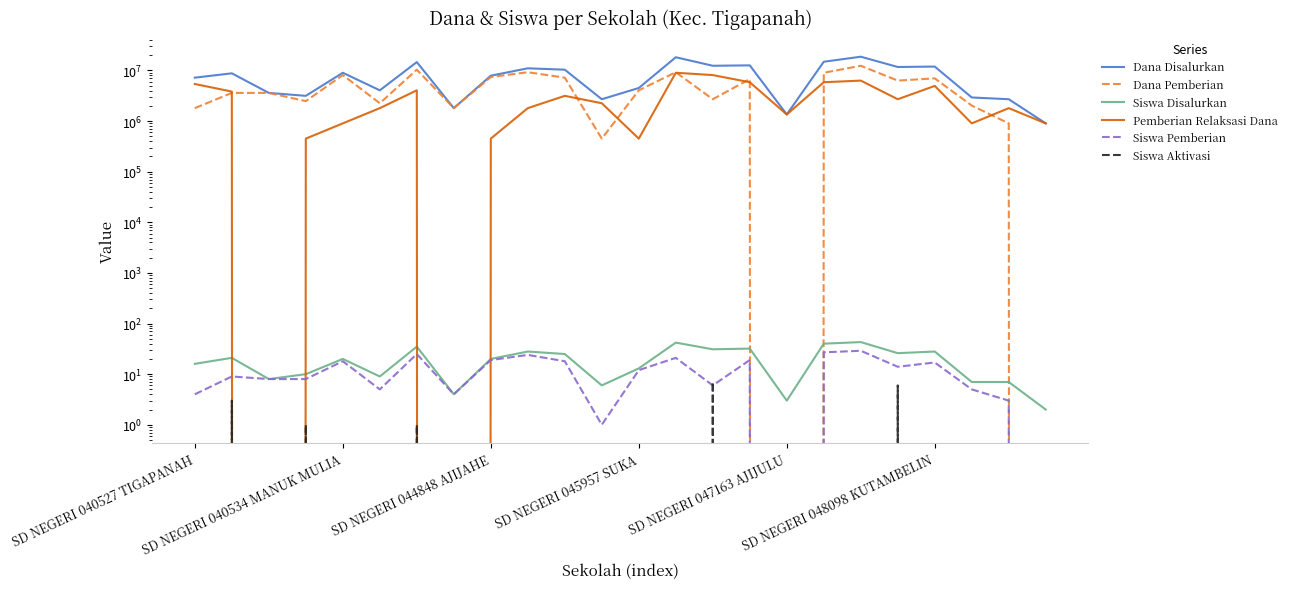

Does the chart have visible grid lines?

No